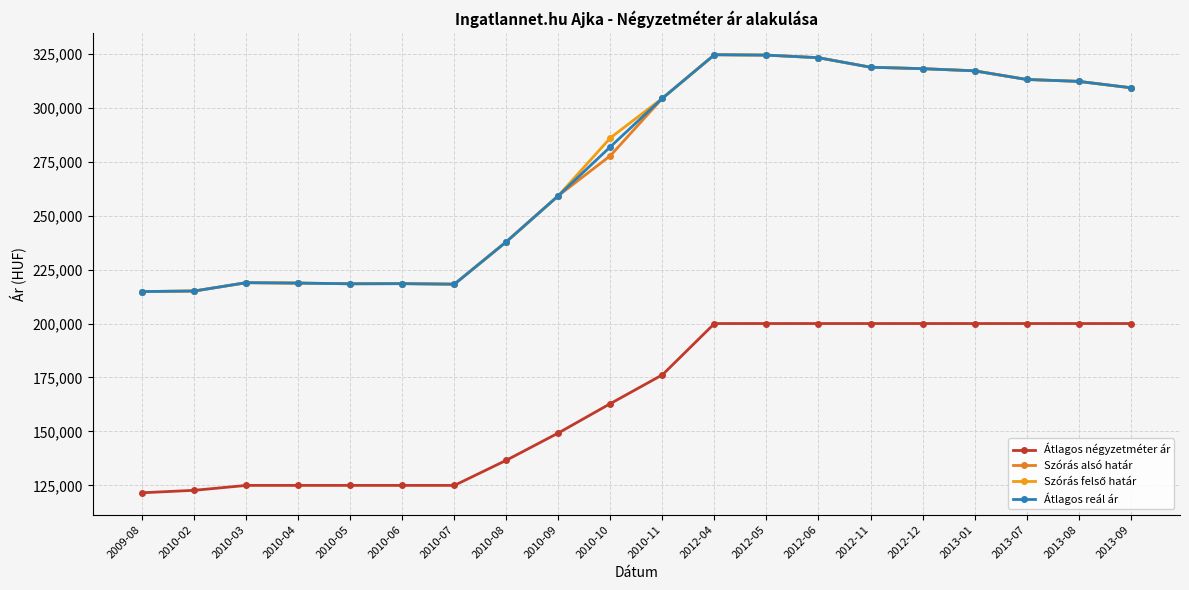

How many interior local peaks does the Szórás felső határ series have?

3